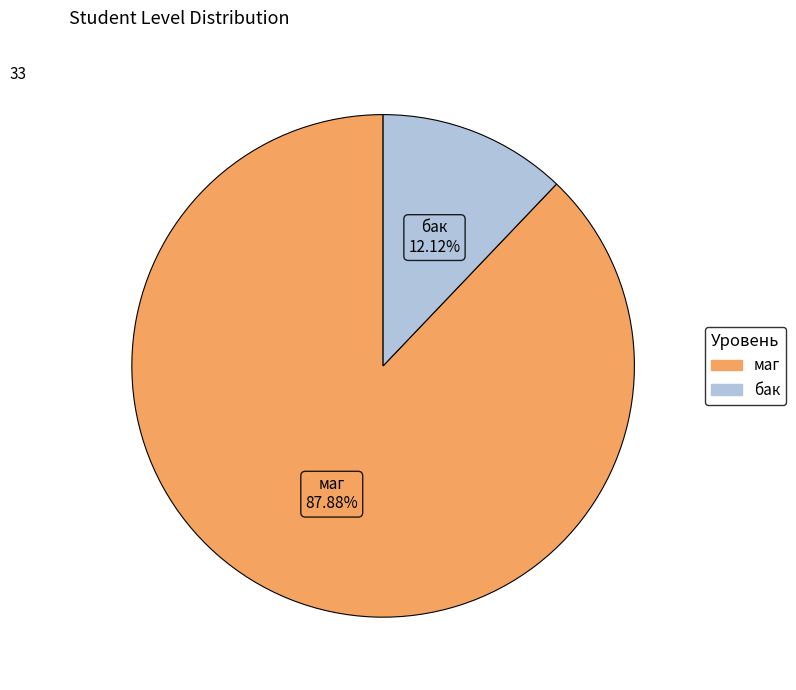

Which has a higher value, бак or маг?

маг